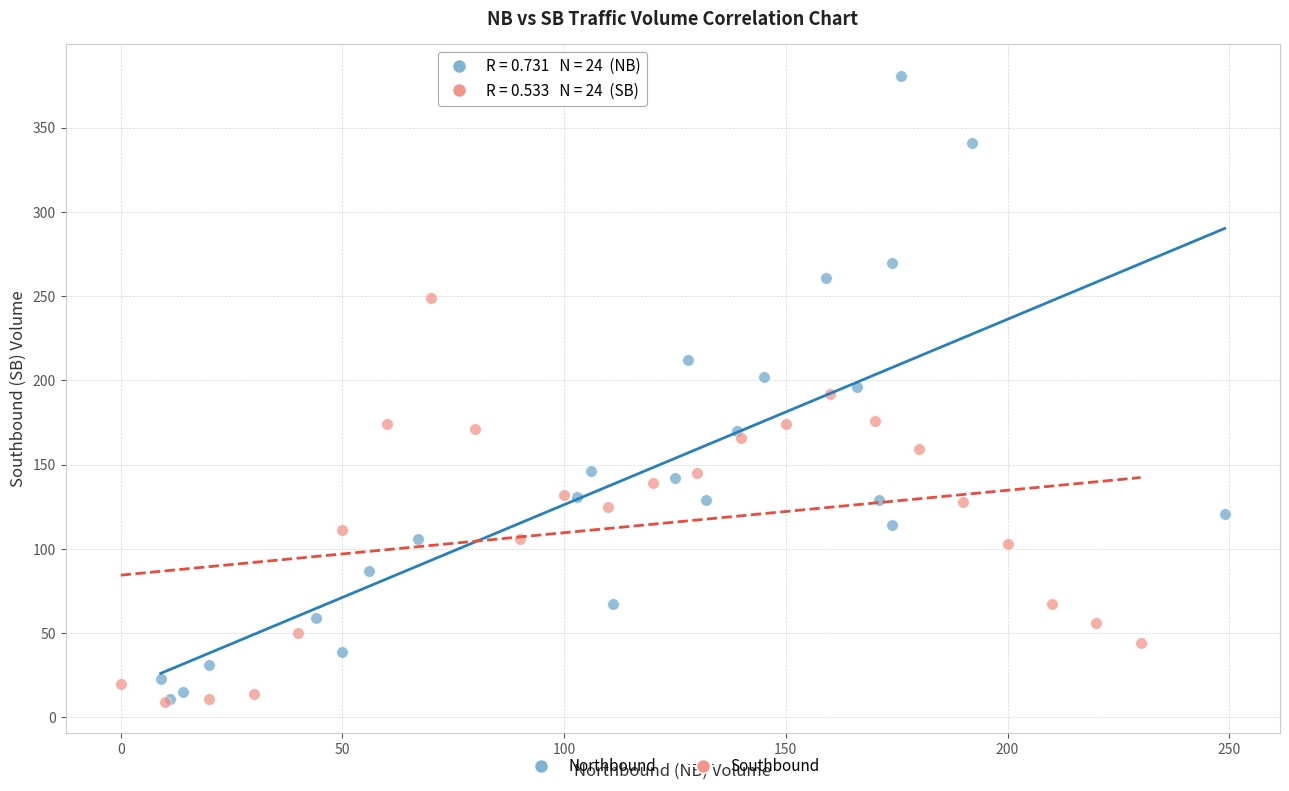

Which series has the widest spread of Y values?

Northbound